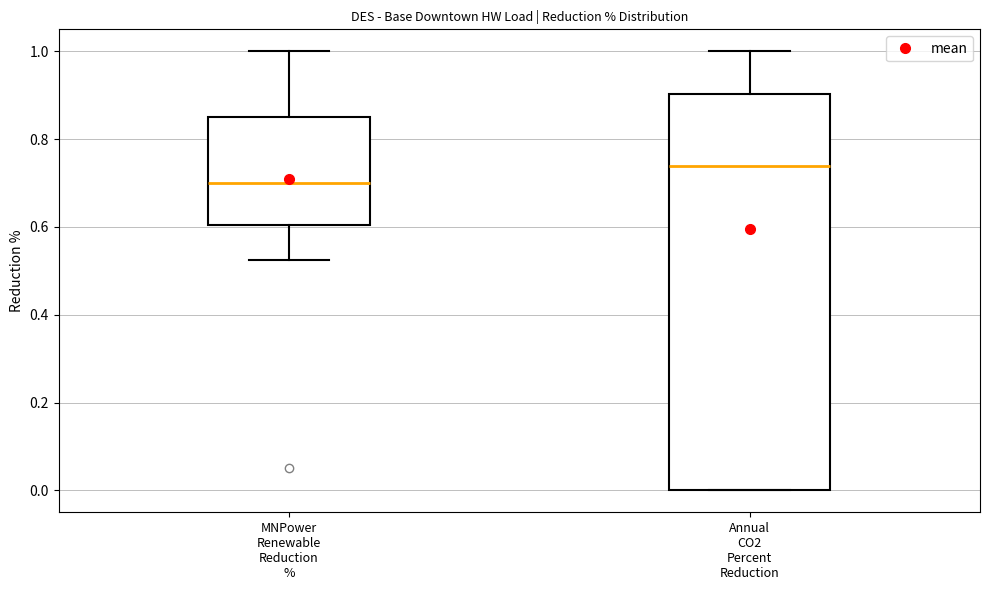

Which box's median line is the lowest?

MNPower Renewable Reduction %